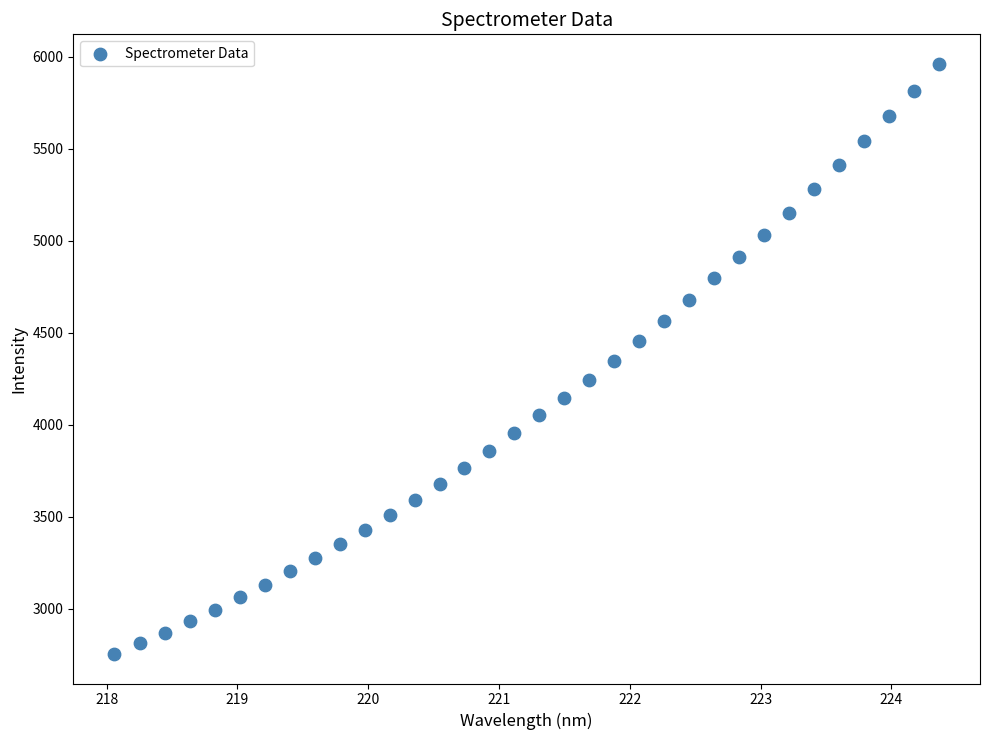

What is the range of Y values (max minus min)?

3206.6